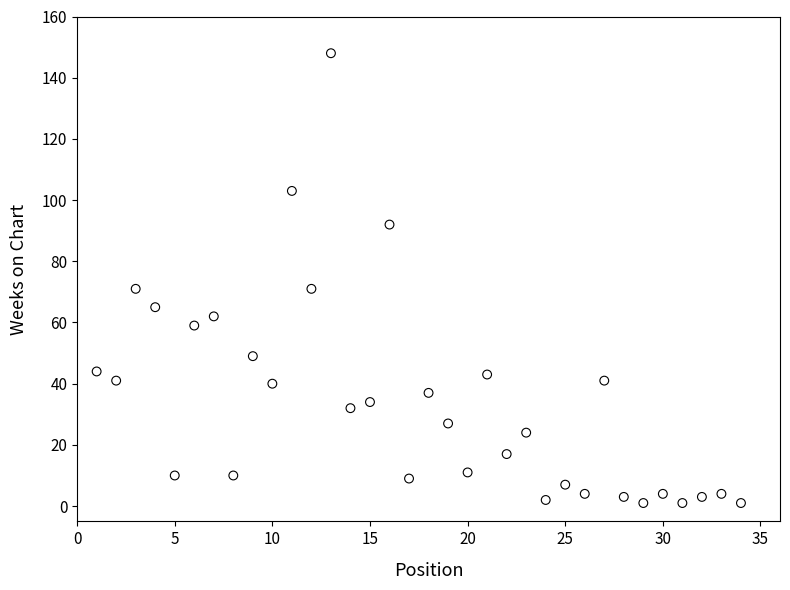

What is the range of X values (max minus min)?

33